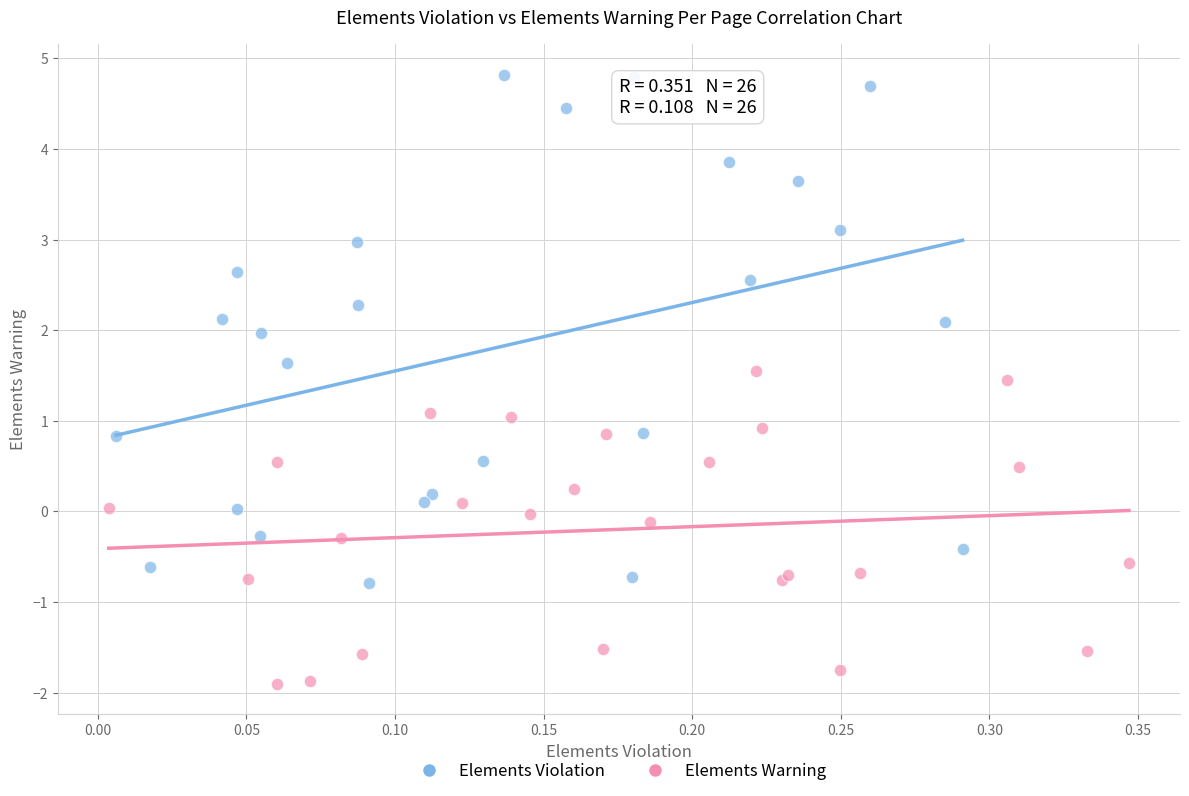

Which series contains the highest Y value?

Elements Violation